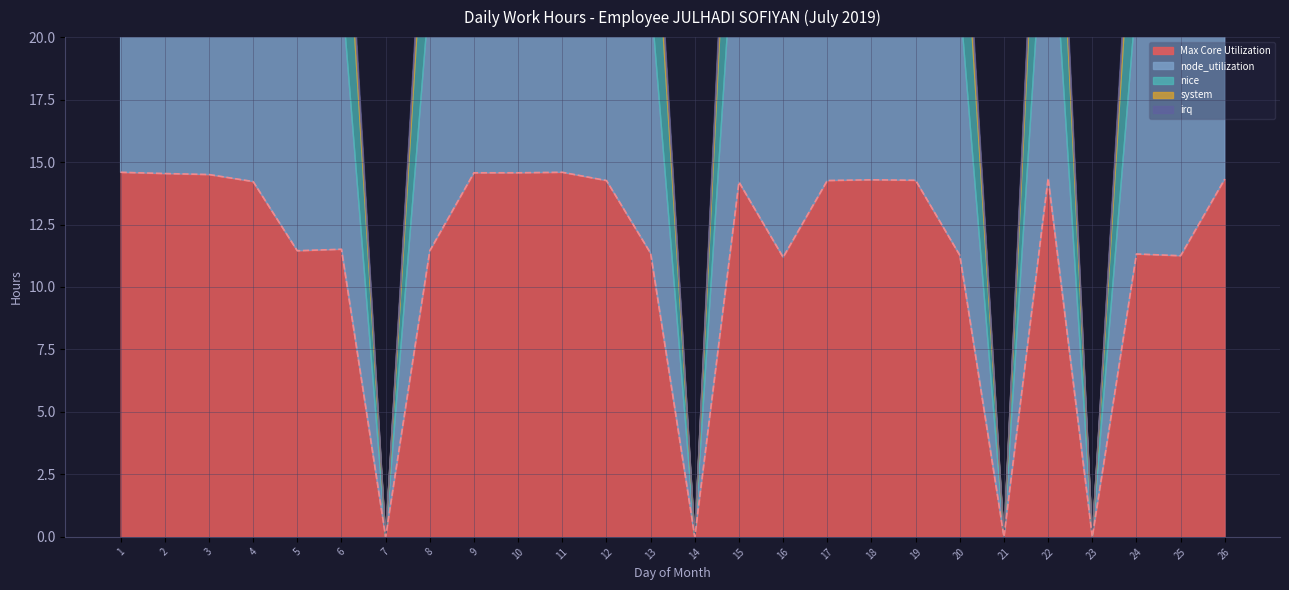

Which series changed the most between 7 and 10?

Max Core Utilization